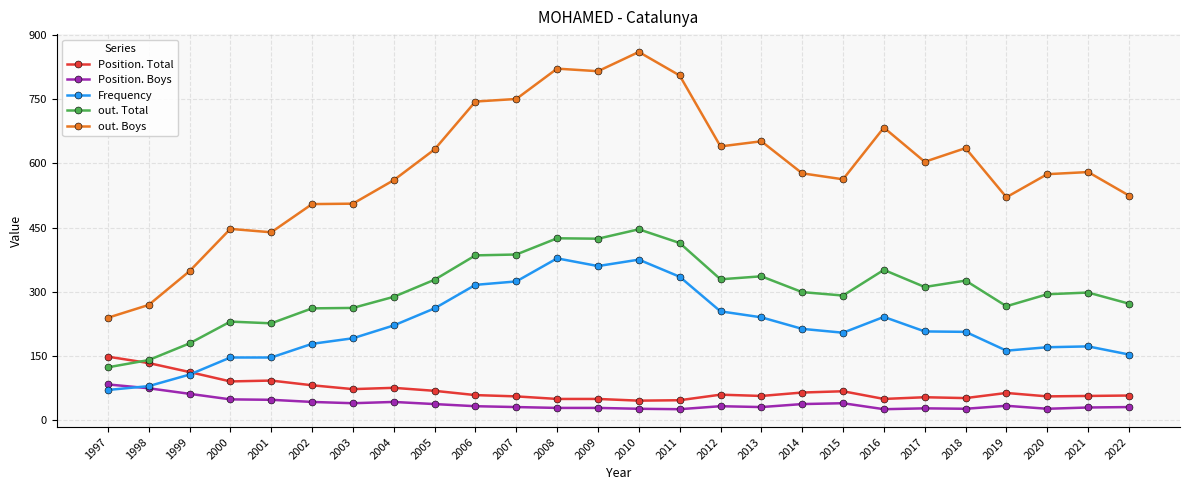

True or false: Frequency and out. Total cross at least once.

False